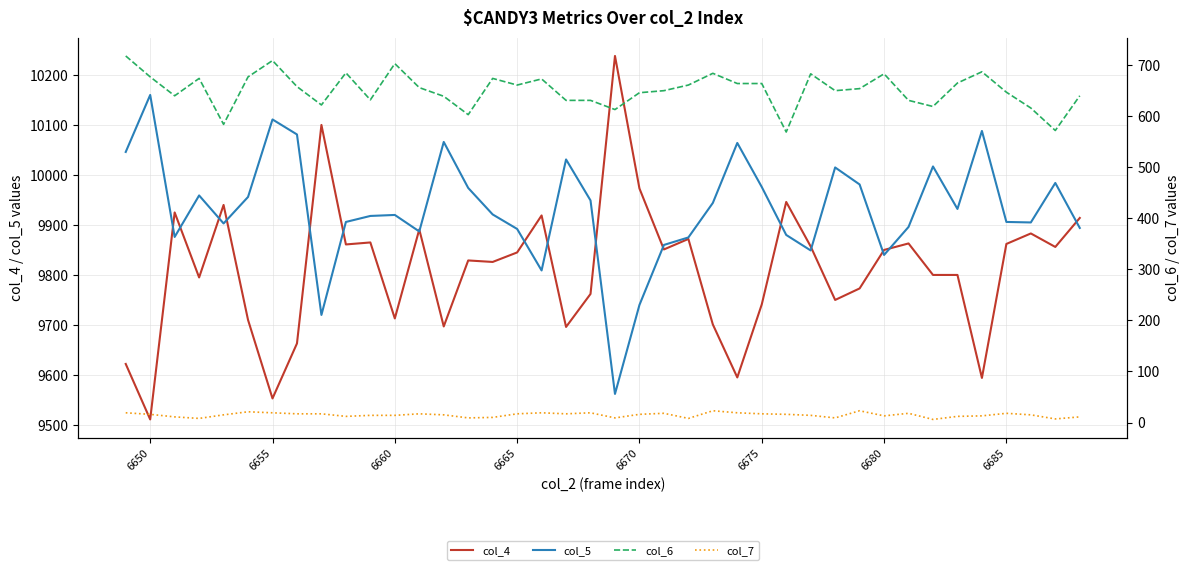

Is this an area chart (filled region under the line)?

No